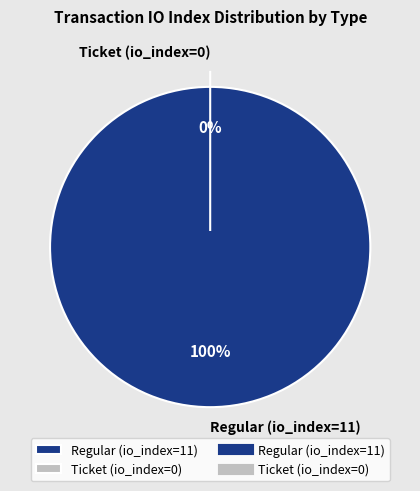

How many segments does this pie chart have?

2